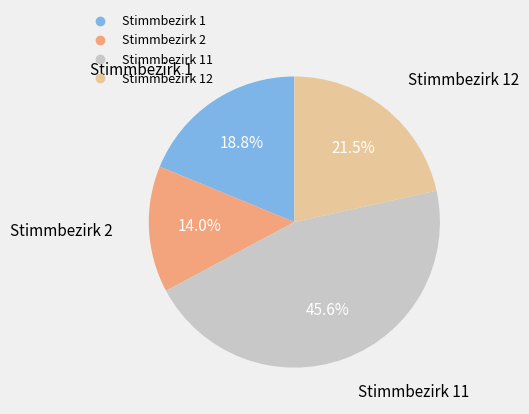

To the nearest percent, what is the average slice percentage?

25%